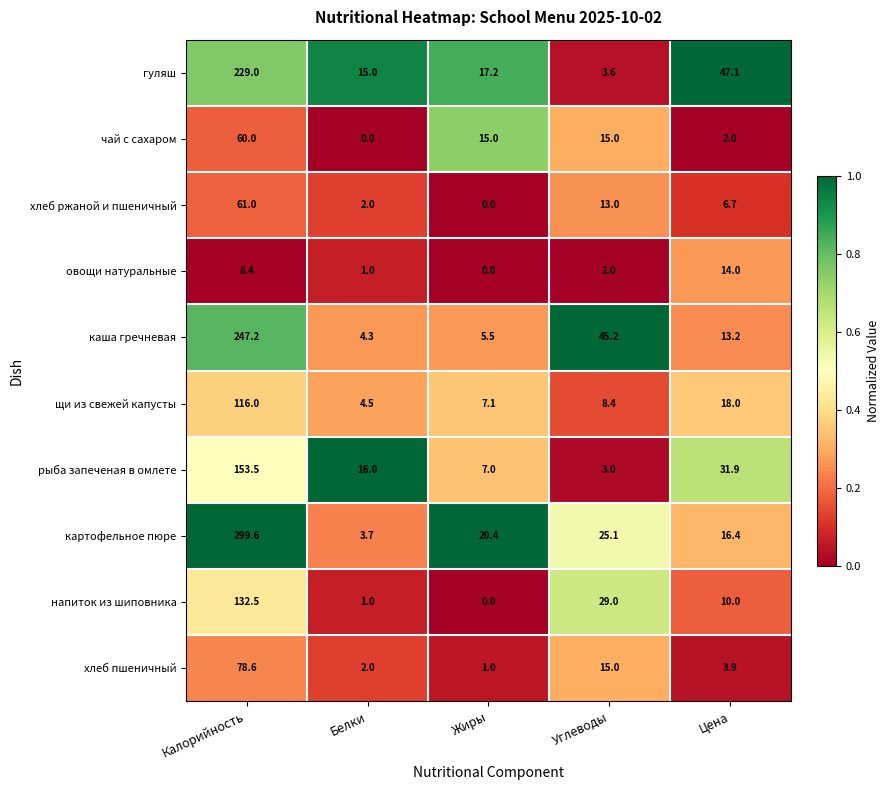

What is the difference between the second highest and minimum values in the хлеб пшеничный series?

14.0